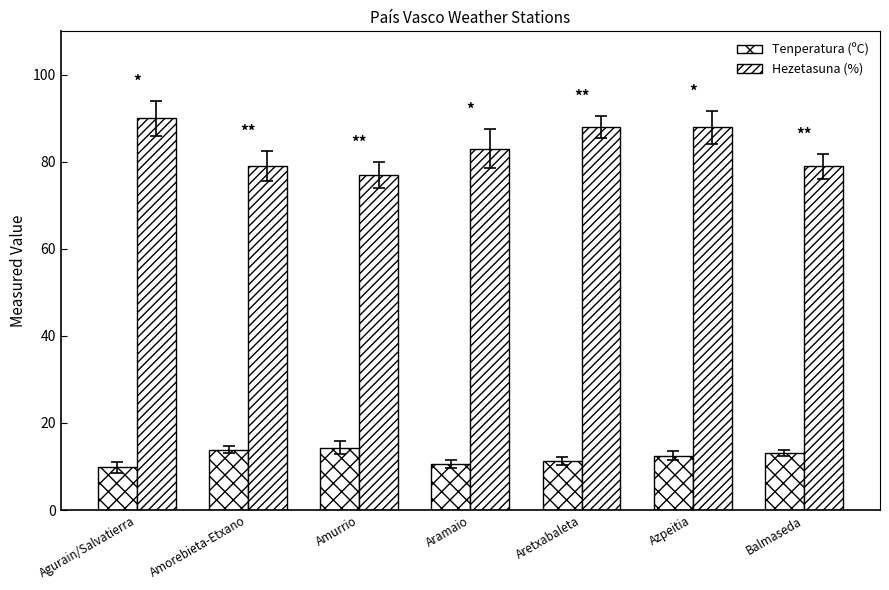

Reading right to left, transcribe all the data shown in this chart.

Tenperatura (ºC): Balmaseda=13.2	Azpeitia=12.5	Aretxabaleta=11.3	Aramaio=10.6	Amurrio=14.3	Amorebieta-Etxano=13.8	Agurain/Salvatierra=9.8
Hezetasuna (%): Balmaseda=79.0	Azpeitia=88.0	Aretxabaleta=88.0	Aramaio=83.0	Amurrio=77.0	Amorebieta-Etxano=79.0	Agurain/Salvatierra=90.0